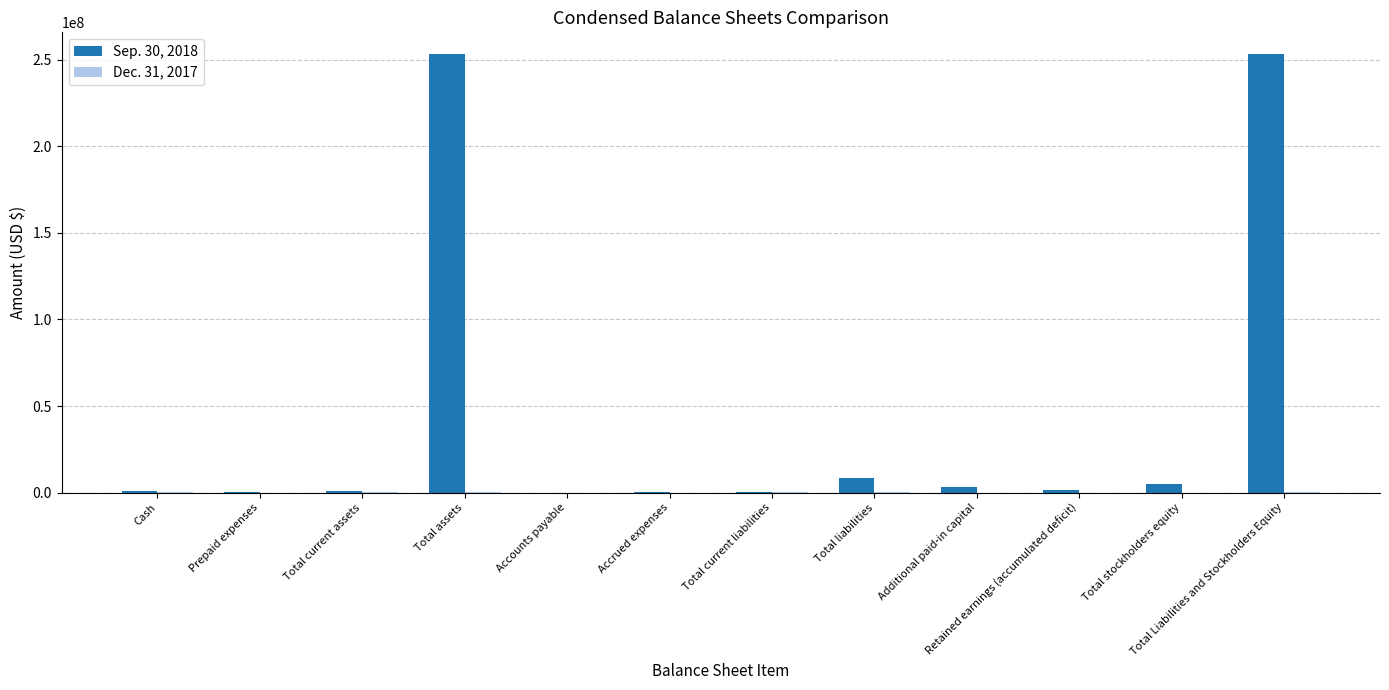

What is the maximum value shown in the chart?

253147373